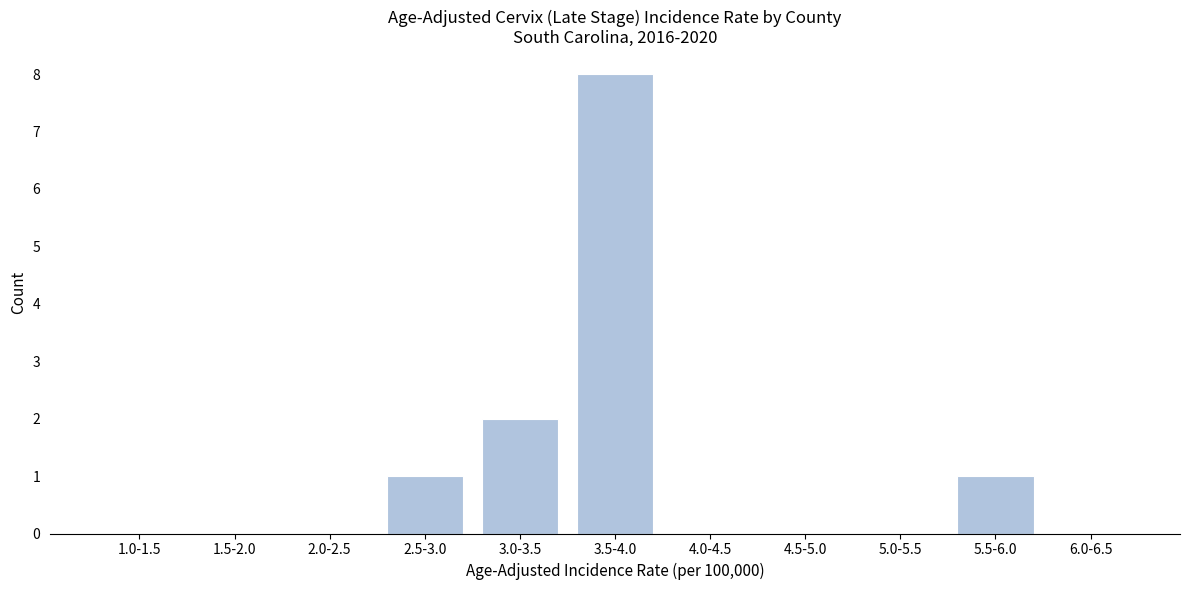

Reading right to left, what are all the values shown in this chart?

6.0-6.5=0	5.5-6.0=1	5.0-5.5=0	4.5-5.0=0	4.0-4.5=0	3.5-4.0=8	3.0-3.5=2	2.5-3.0=1	2.0-2.5=0	1.5-2.0=0	1.0-1.5=0